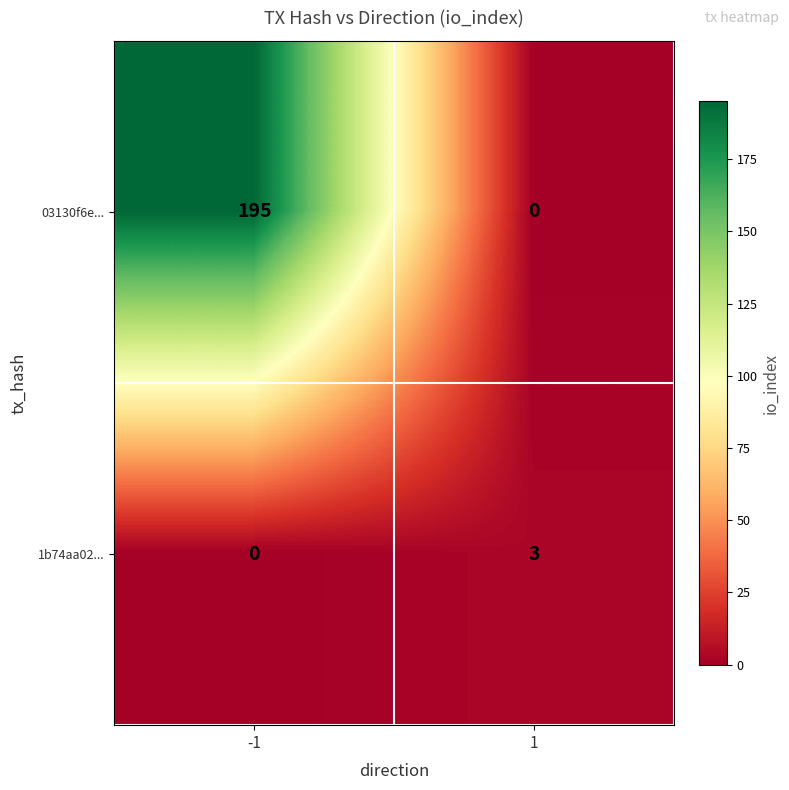

List the labels in order of 1b74aa02... value, largest first.

1, -1